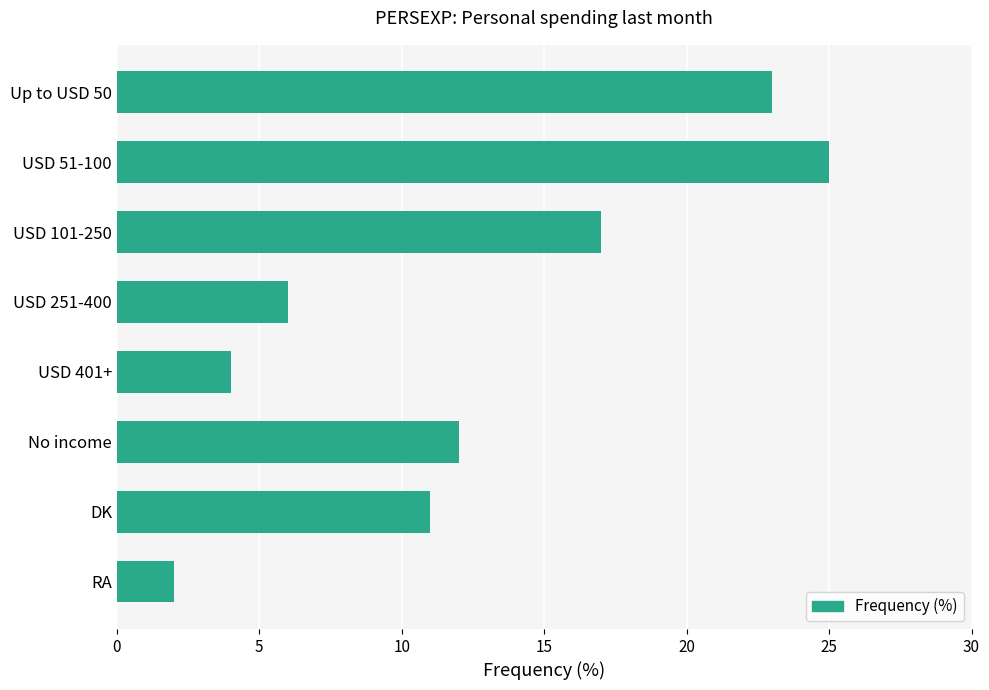

At which label is the value closest to 13?

No income